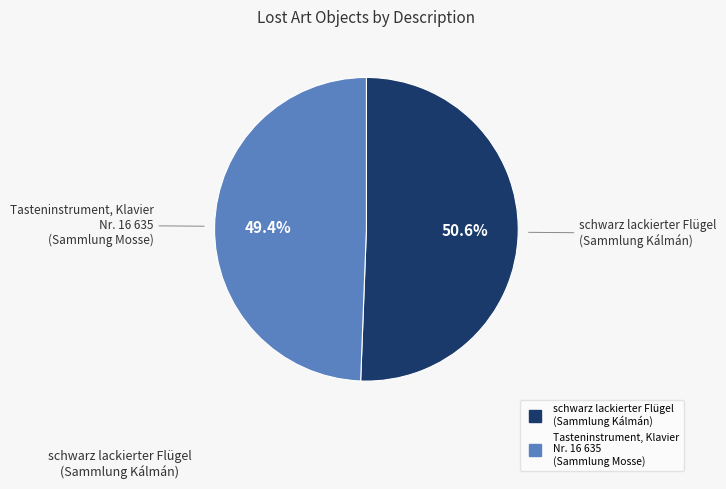

What is the ratio of the value at Tasteninstrument, Klavier Nr. 16 635 (Sammlung Mosse) to the value at schwarz lackierter Flügel (Sammlung Kálmán)?

1.0